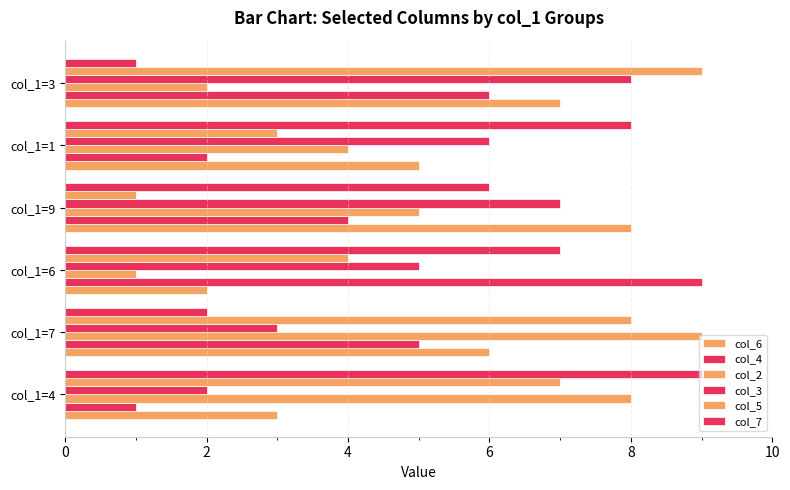

How many series are shown in this chart?

6